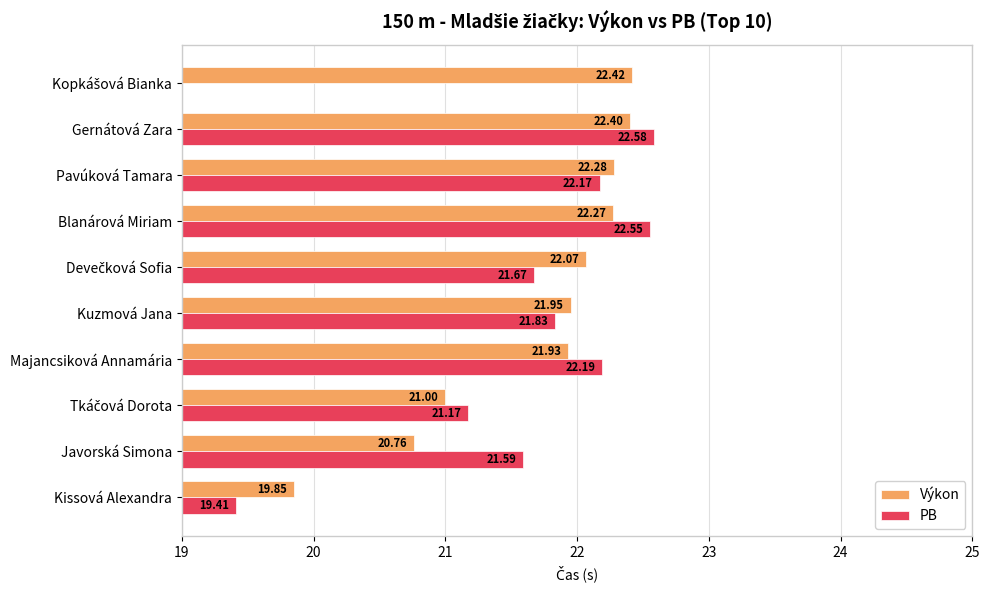

What is the average value of the Výkon series?

21.7